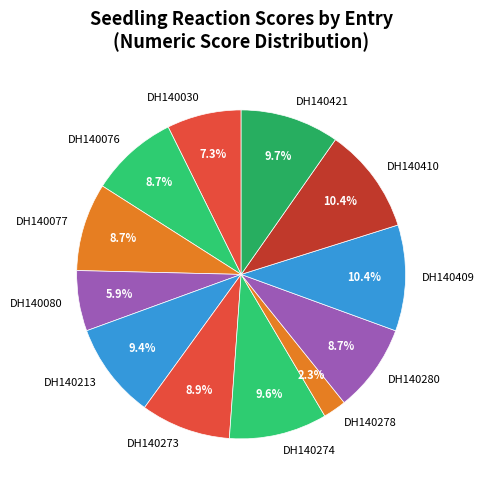

How many slices are in this pie chart?

12